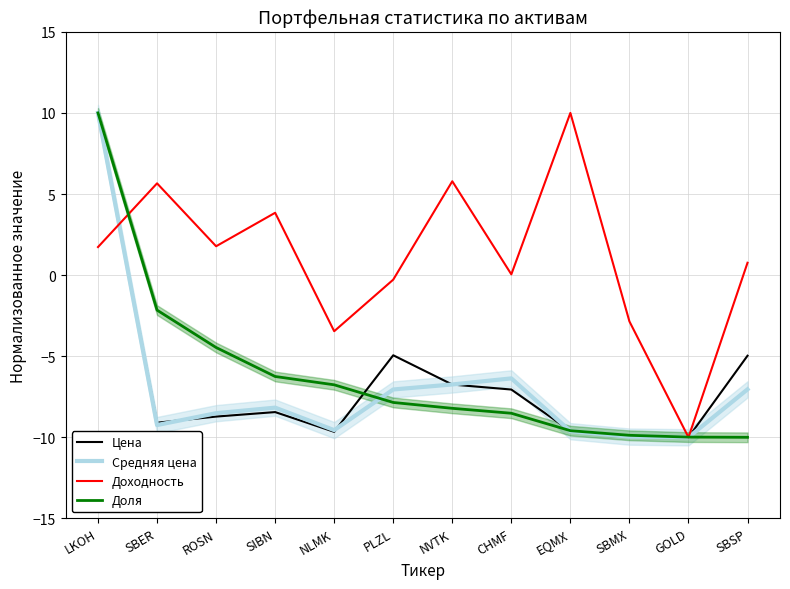

True or false: Средняя цена has a value of -9.2 at SBER.

True